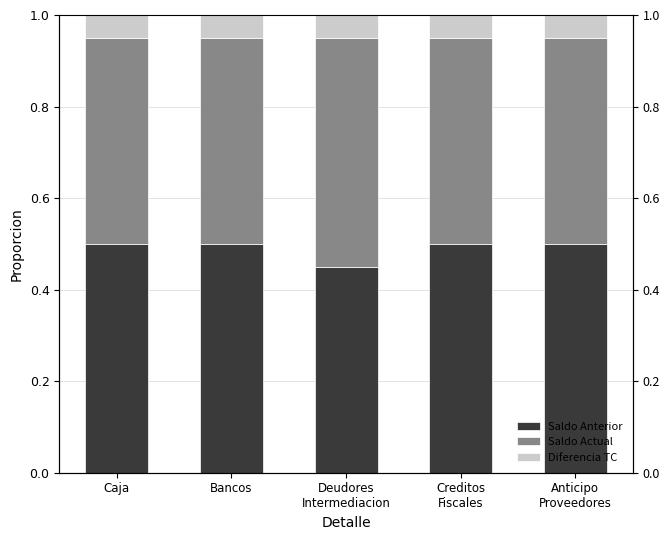

Which series has the largest range (max minus min)?

Saldo Actual